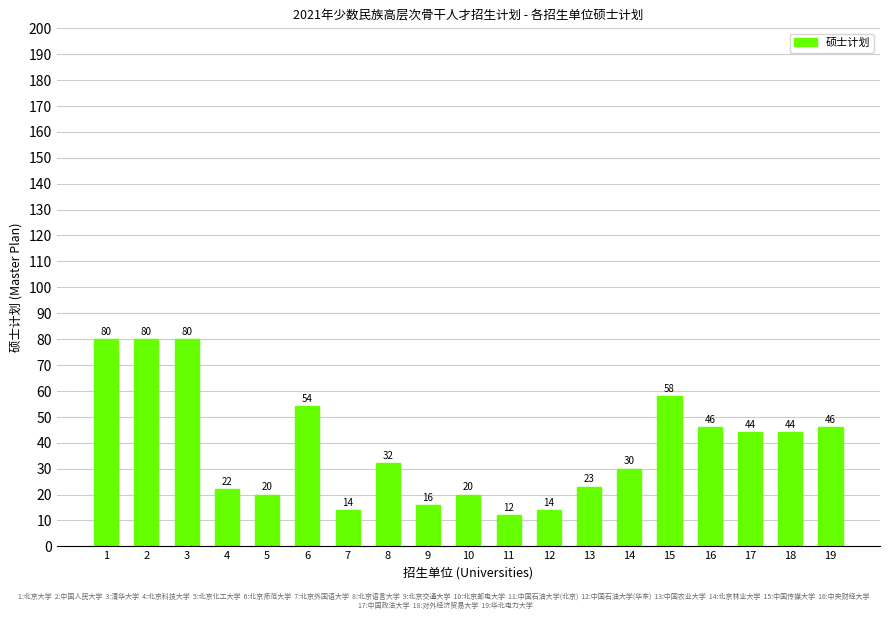

Which has a higher value, 19 or 9?

19